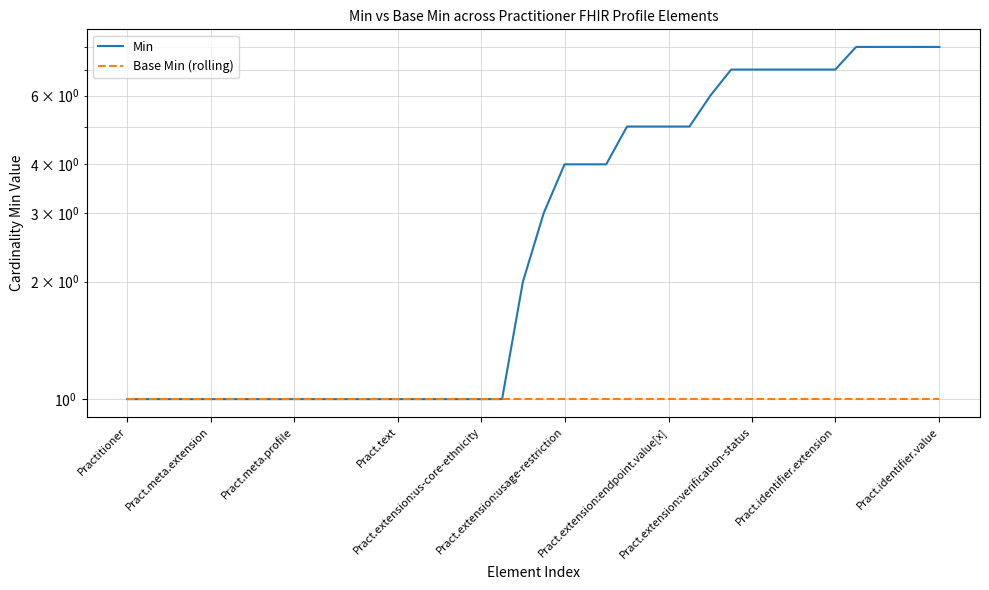

Is it true that Base Min (rolling) equals 2 at 20?

False